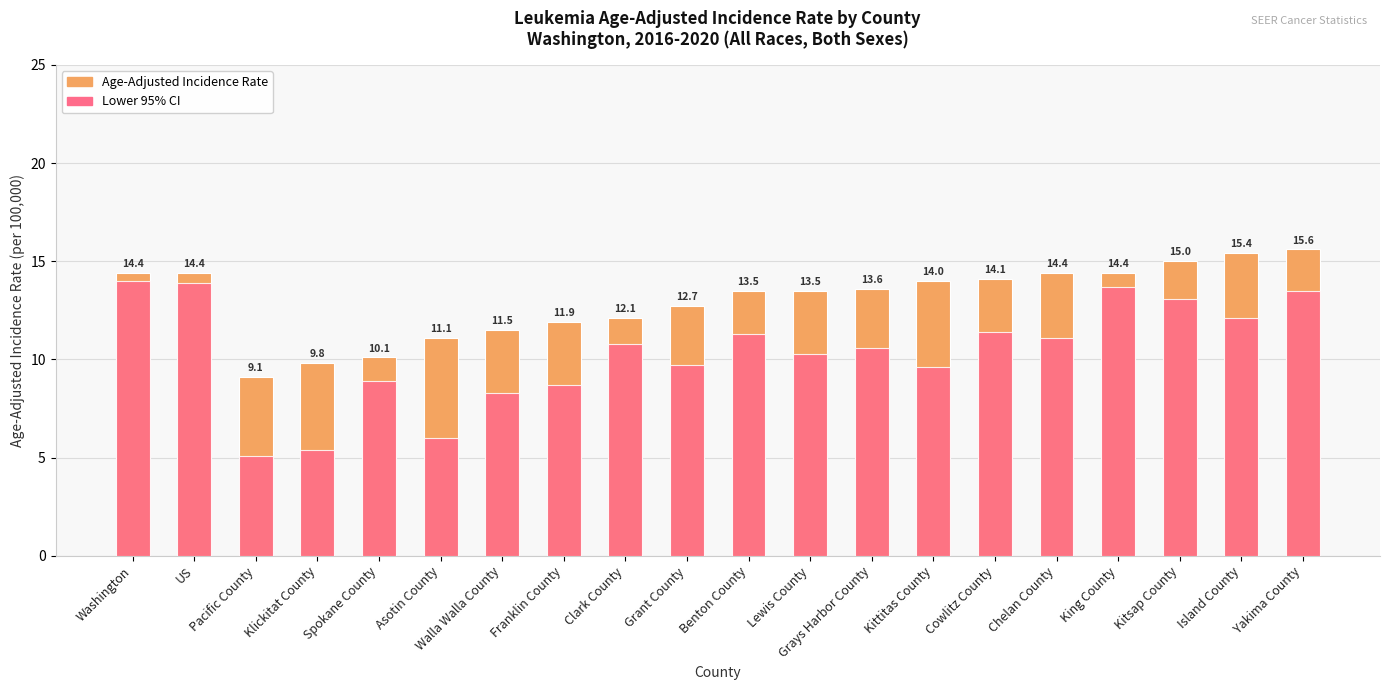

Which category has the lowest value across all series?

Pacific County